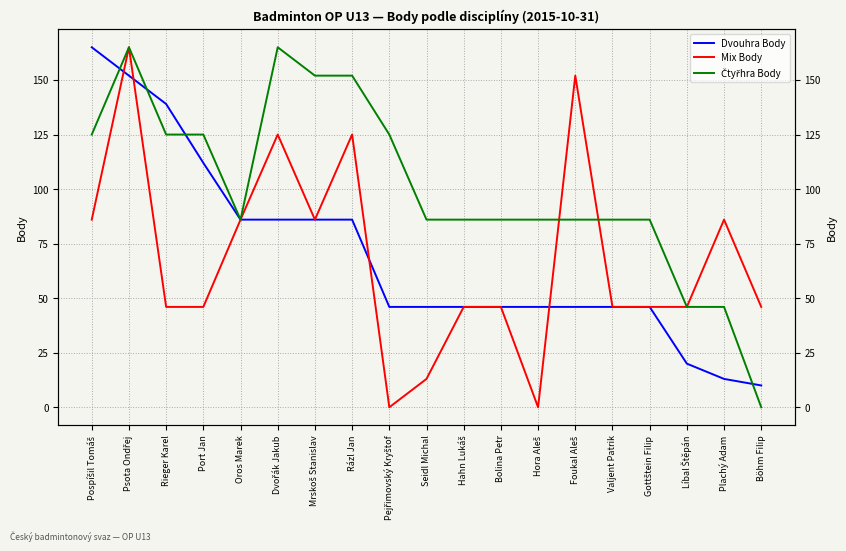

Is it true that Mix Body equals 86 at Pospíšil Tomáš?

True